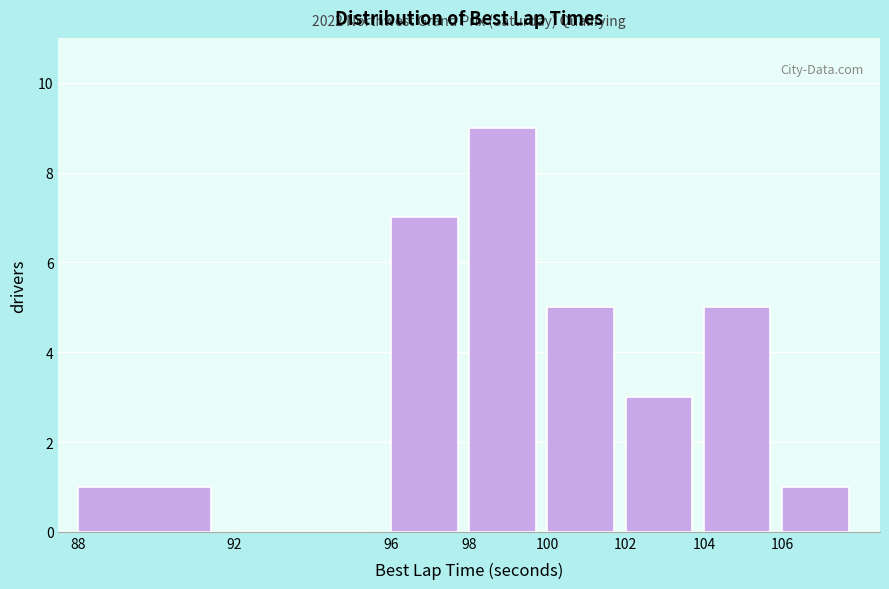

Over which range of the x-axis is the bar tallest?

98 to 100